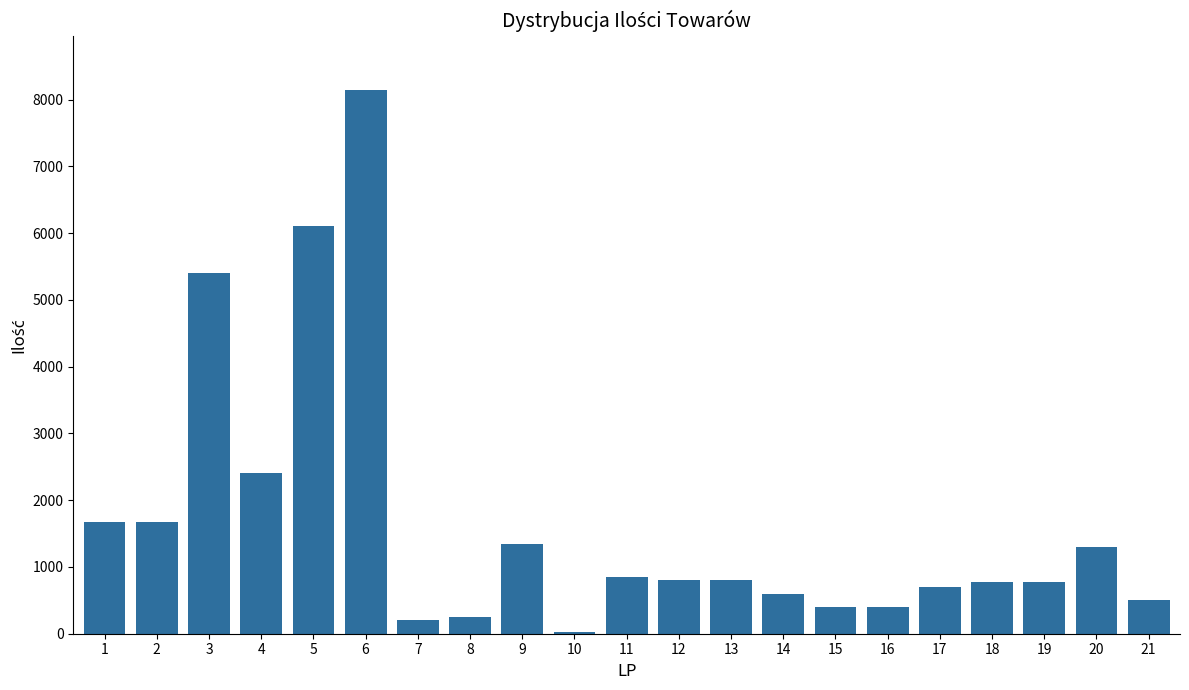

True or false: the data shows 2274 at 9.

False